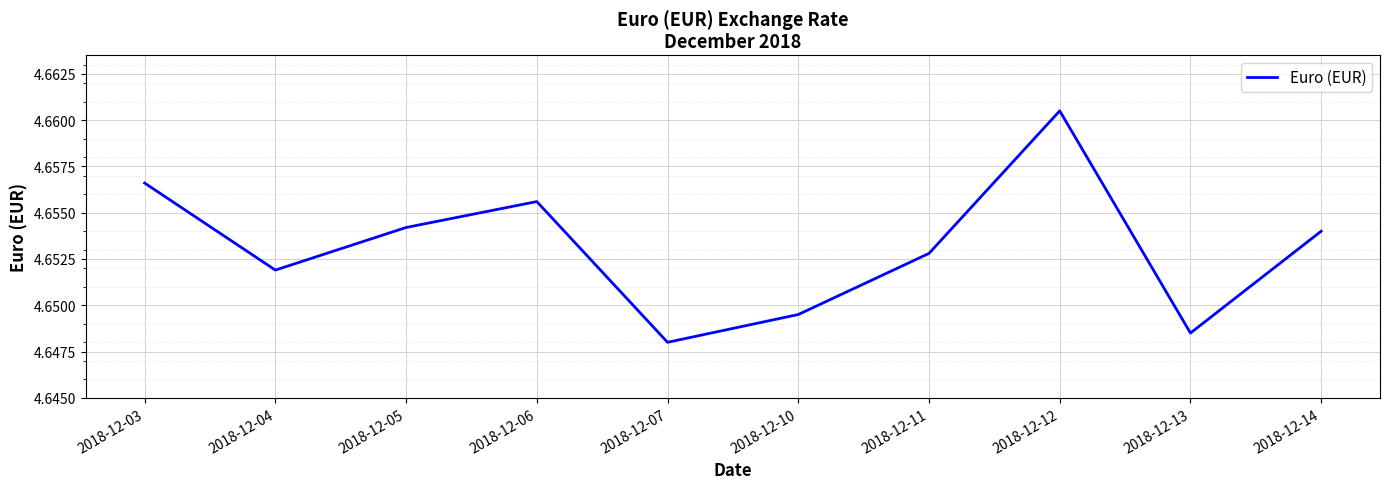

Is this an area chart (filled region under the line)?

No